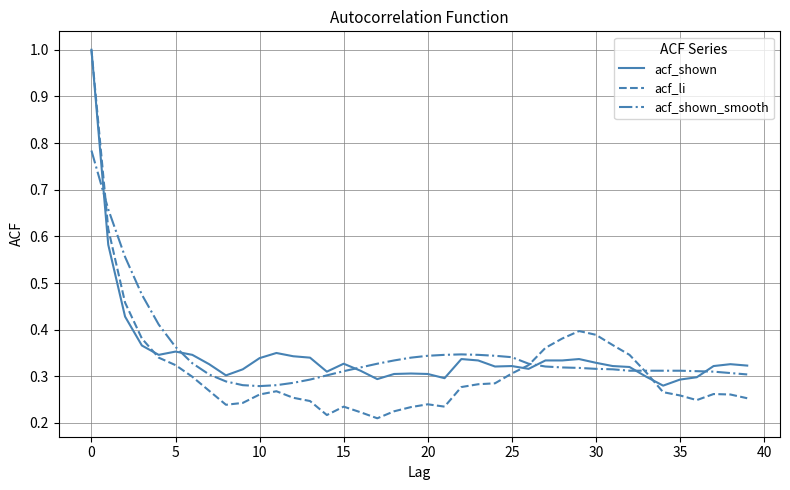

What is the maximum value shown in the chart?

1.0